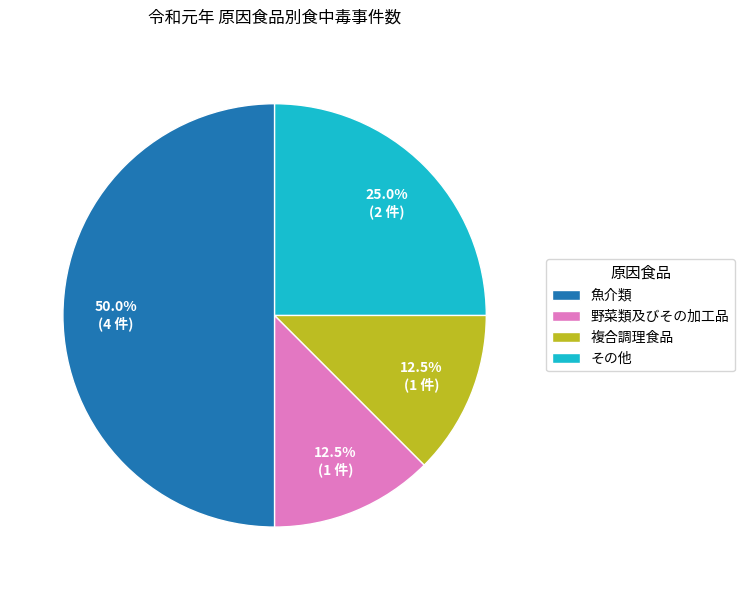

What portion of the pie excludes 野菜類及びその加工品?

87.5%